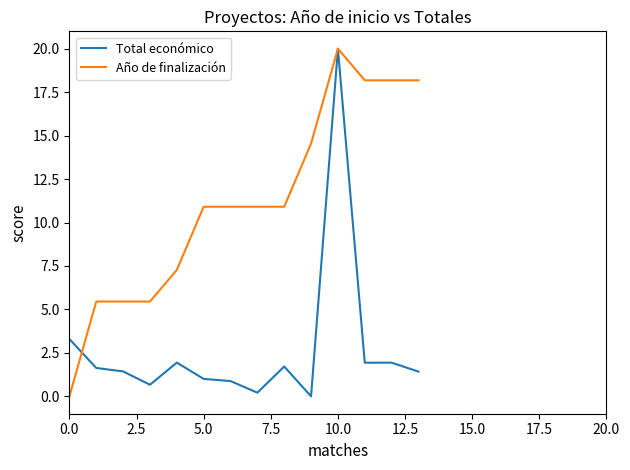

After their last crossing, which series has the higher values: Año de finalización or Total económico?

Año de finalización